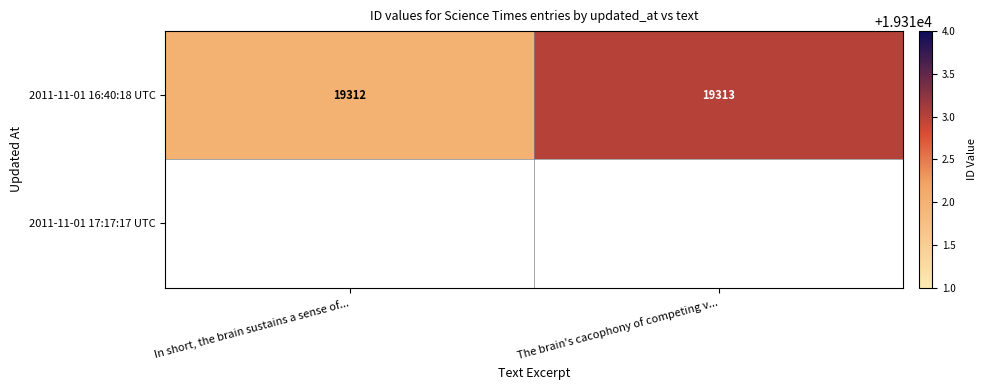

What is the difference between the values at In short, the brain sustains a sense of... and The brain's cacophony of competing v...?

1